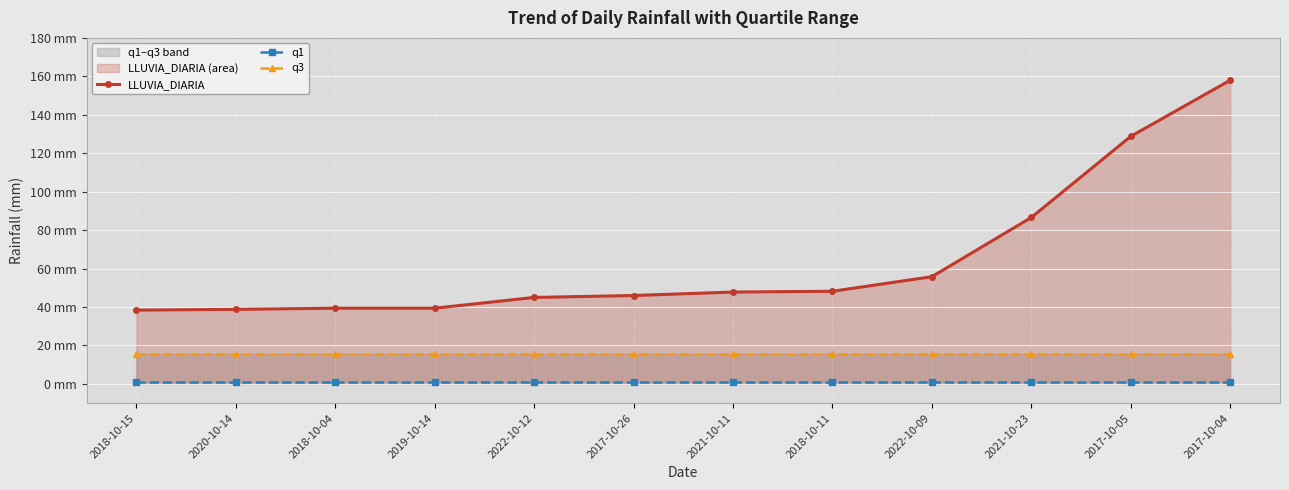

What are all the series names shown in the legend?

LLUVIA_DIARIA, q1, q3